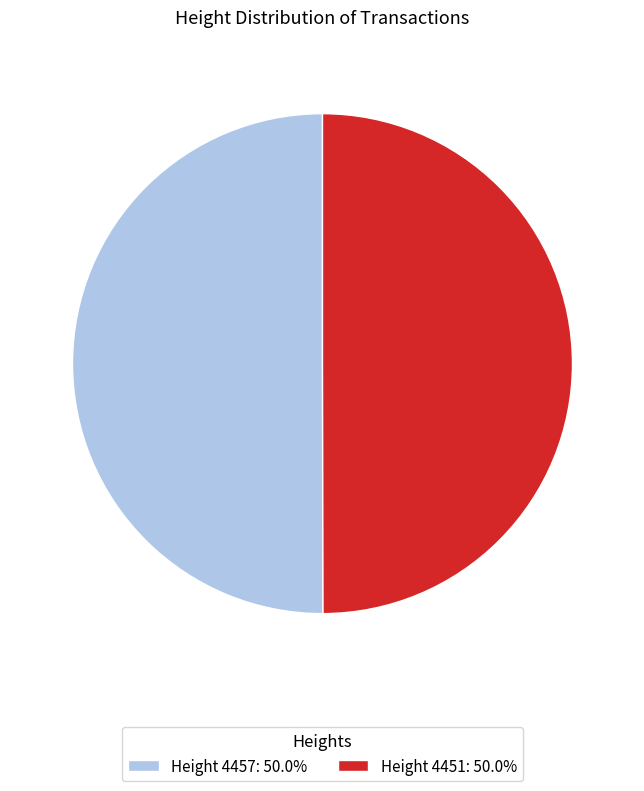

What is the ratio of the value at Height 4451: 50.0% to the value at Height 4457: 50.0%?

1.0